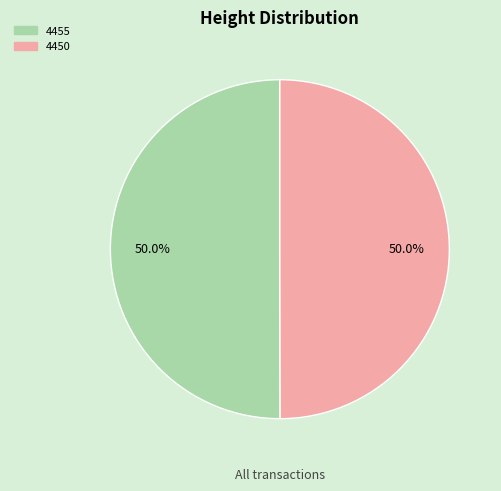

How many slices are in this pie chart?

2